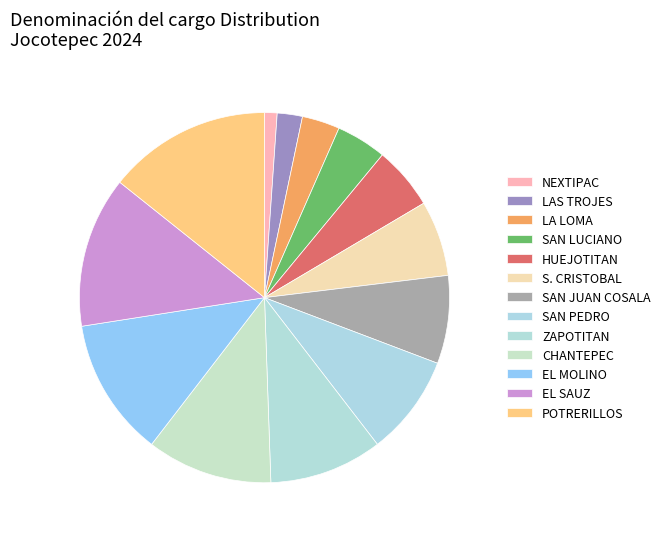

How many segments does this pie chart have?

13